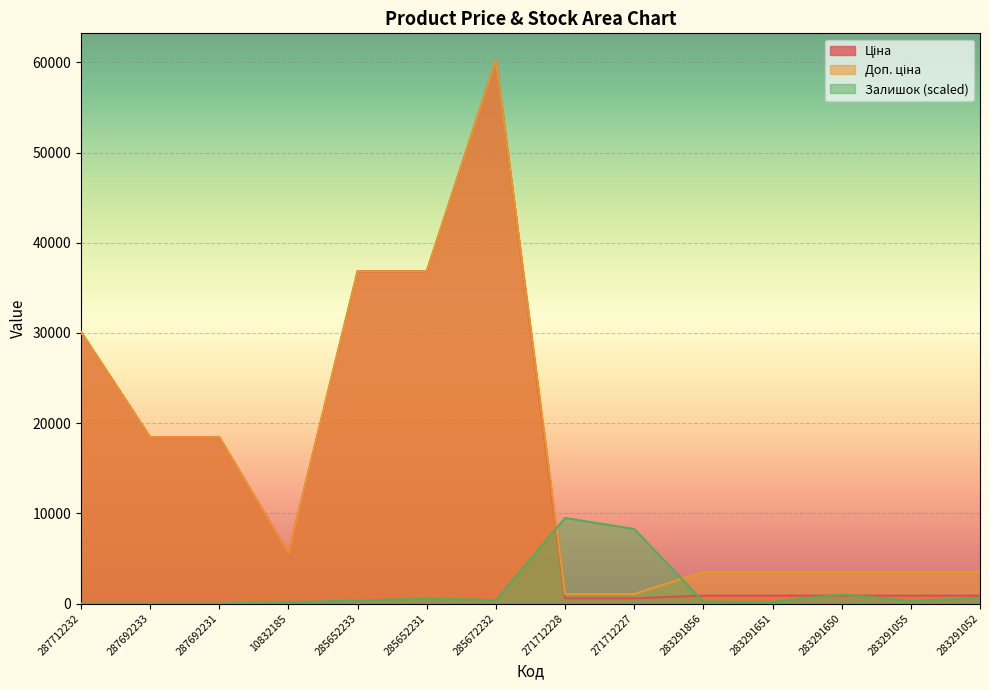

Where is Ціна nearest to the value 30391?

287712232